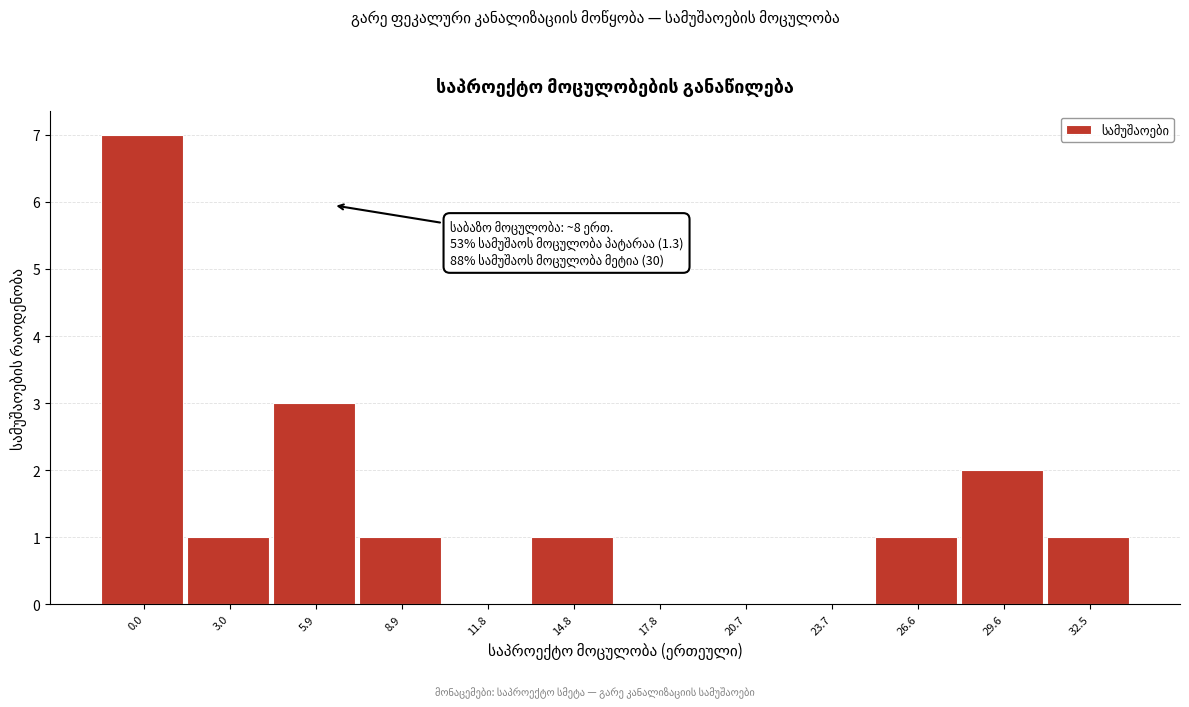

Reading left to right, list all the values displayed in this chart.

0.0=7	3.0=1	5.9=3	8.9=1	11.8=0	14.8=1	17.8=0	20.7=0	23.7=0	26.6=1	29.6=2	32.5=1